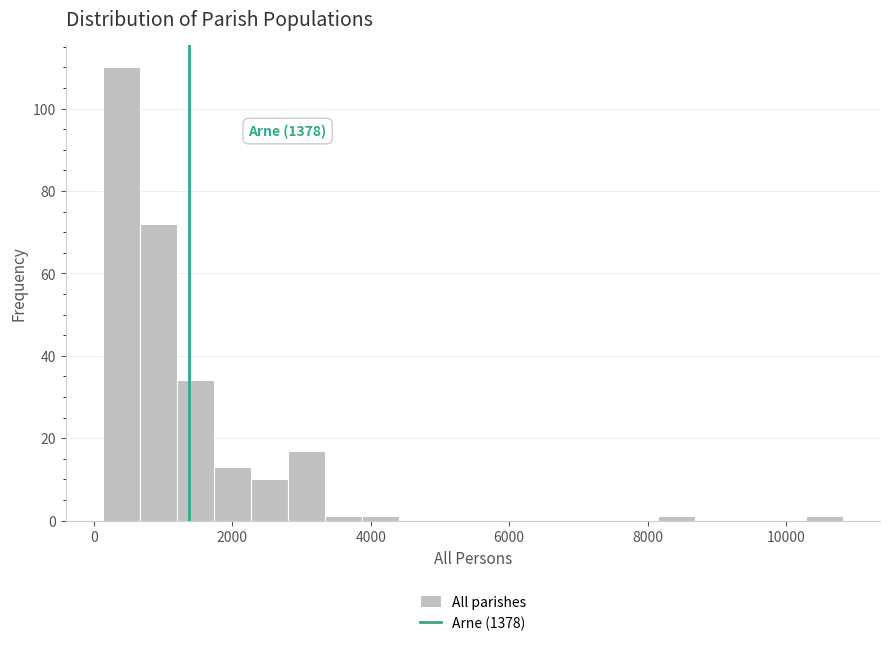

Read against the x-axis, roughly where is the centre of the tallest bar?

400